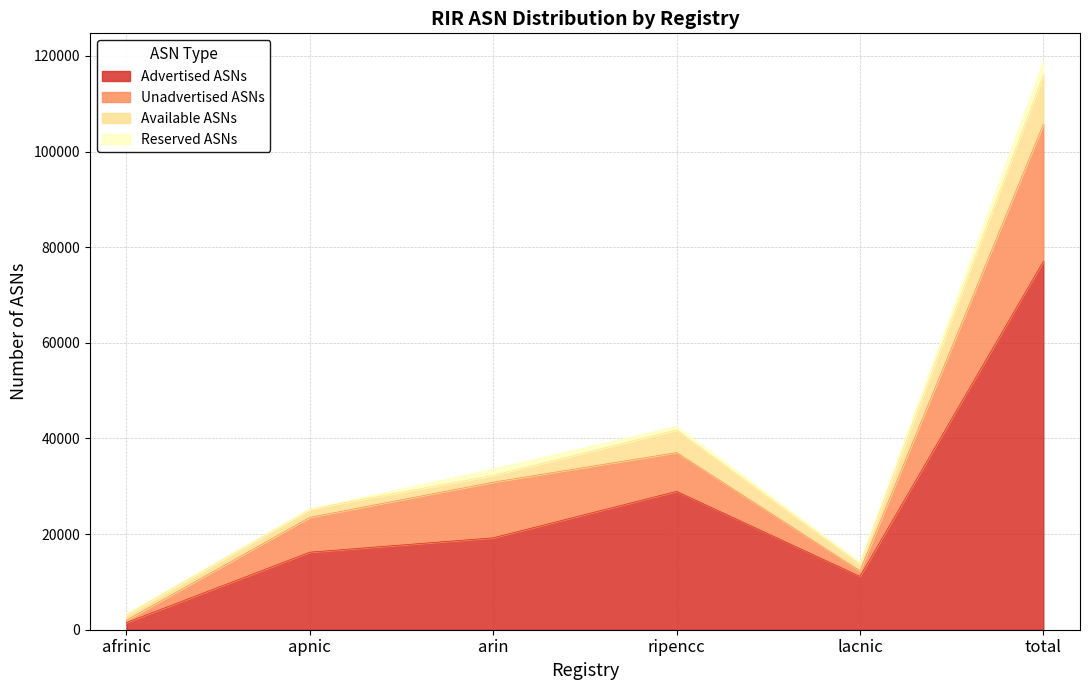

How many data points in Allocated ASNs are above 33604?

2